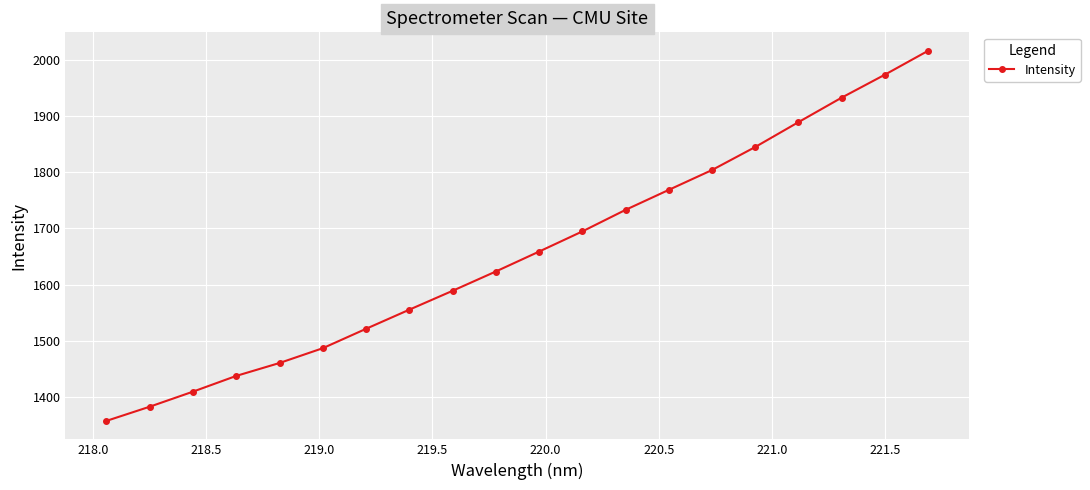

Reading left to right, extract all data points from this chart.

1357.7	1382.9	1409.7	1437.7	1460.7	1487.0	1521.5	1555.5	1589.1	1623.4	1658.8	1694.7	1733.0	1768.6	1803.9	1844.9	1889.1	1932.7	1973.6	2016.1